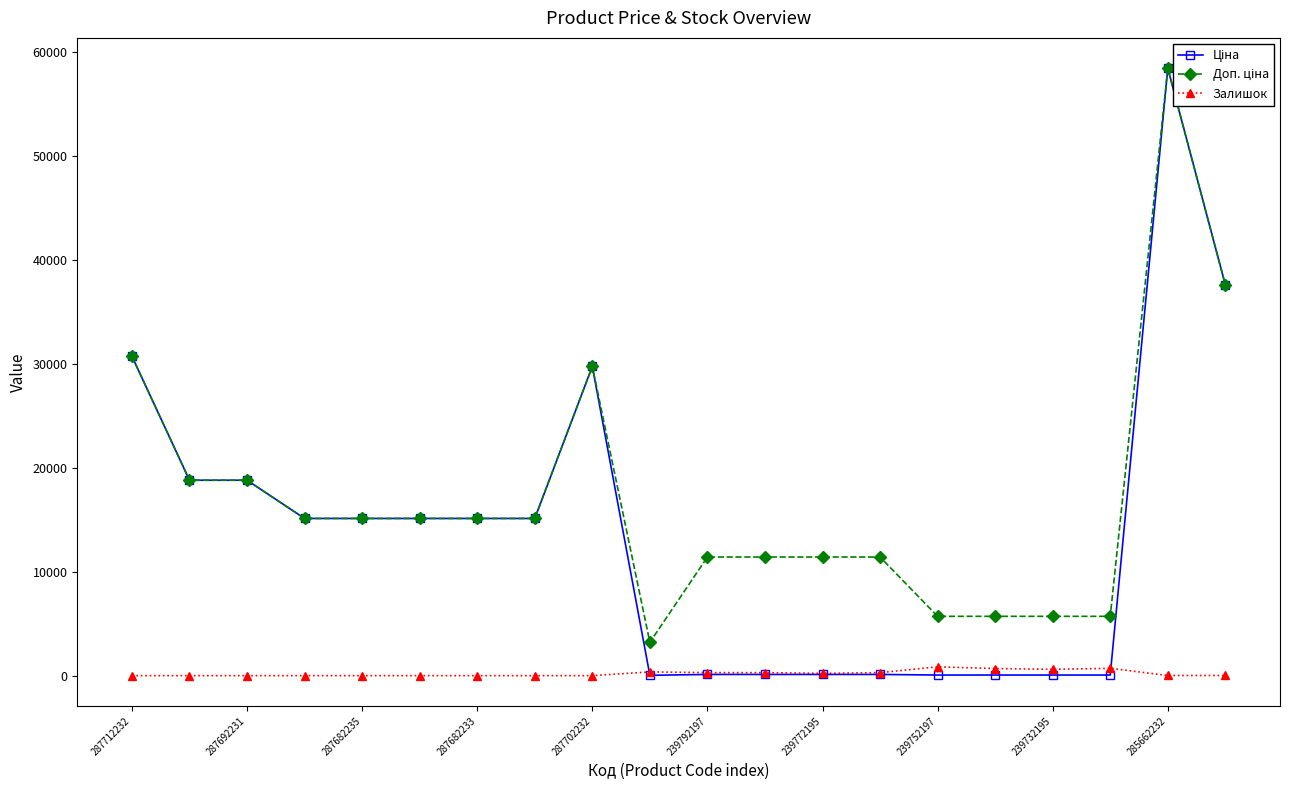

True or false: Залишок has a value of 845 at 239752197.

True